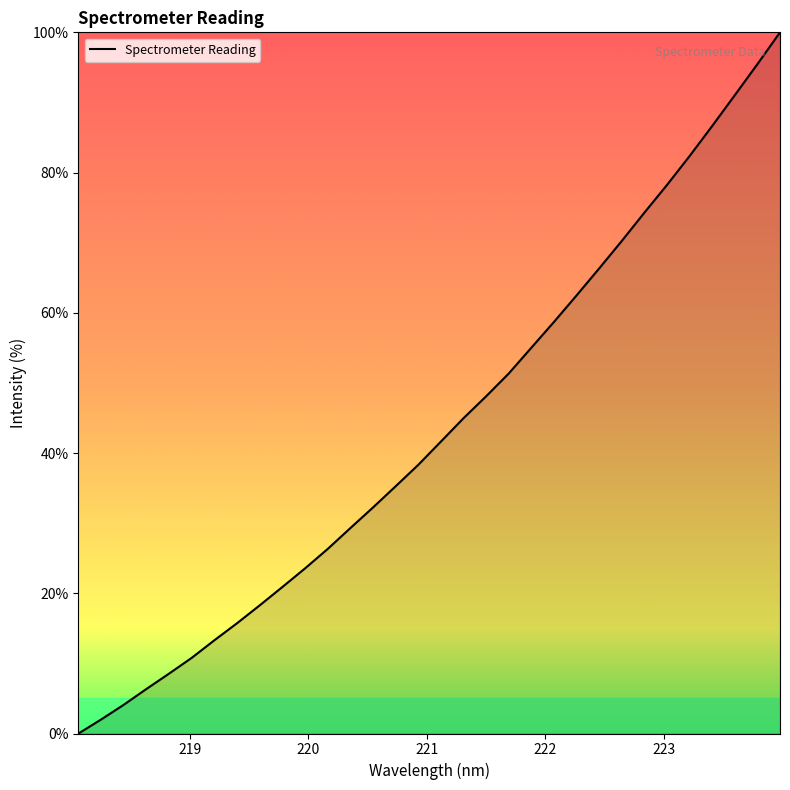

What is the difference between the maximum and second lowest values?

98.0